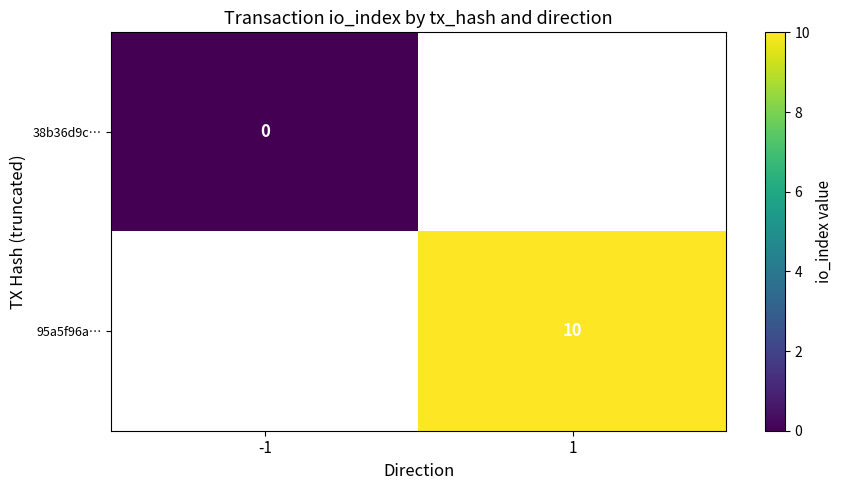

Which has a higher value, -1 or 1?

1